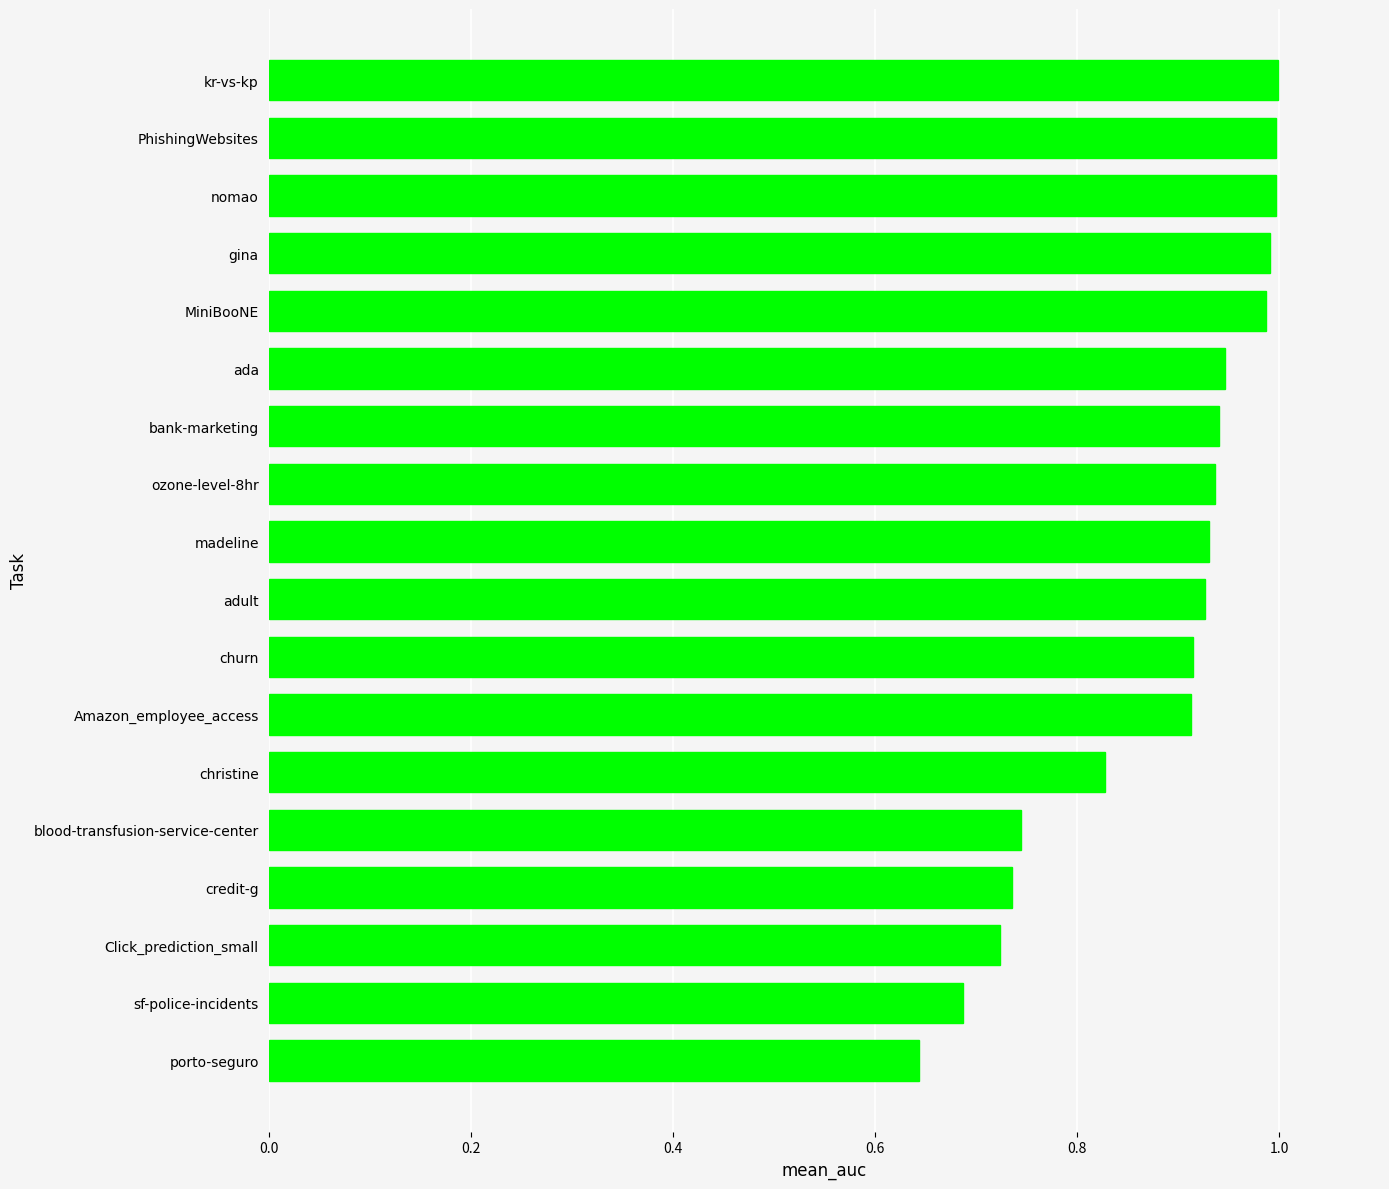

What is the change in value from blood-transfusion-service-center to MiniBooNE?

+0.2